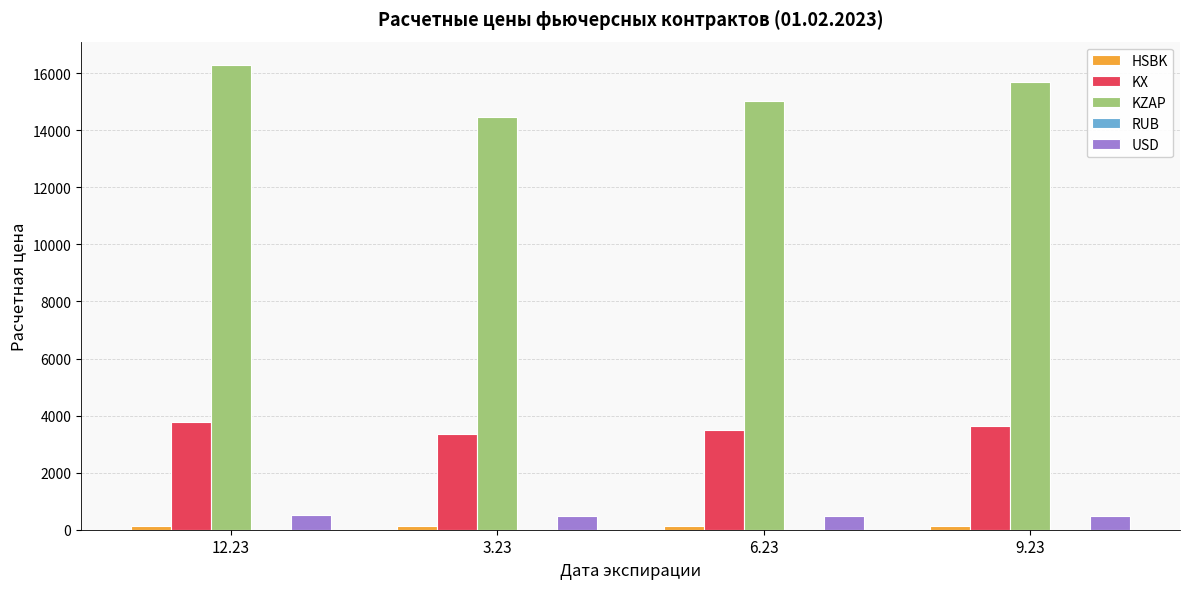

The value of KX at 12.23 is 6138.2. True or false?

False